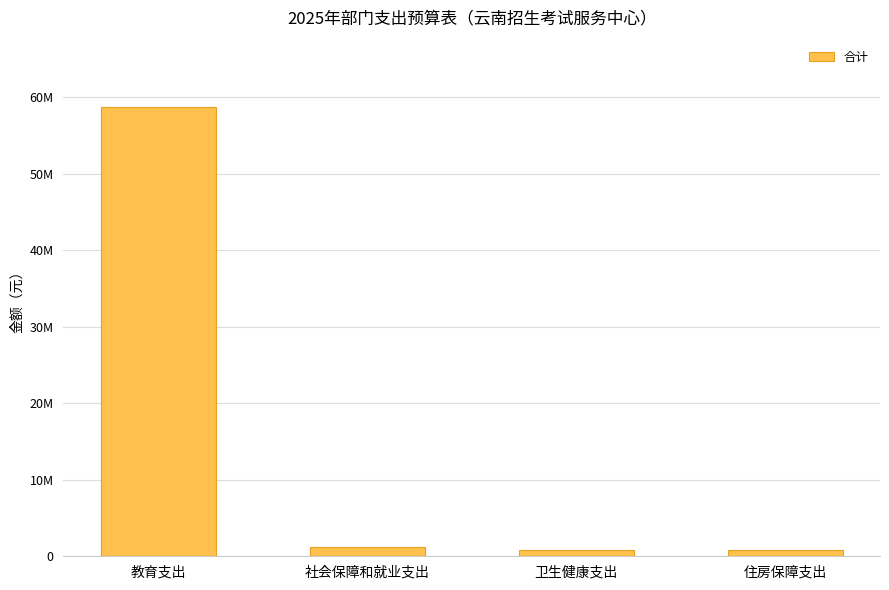

Does the chart contain any negative values?

No